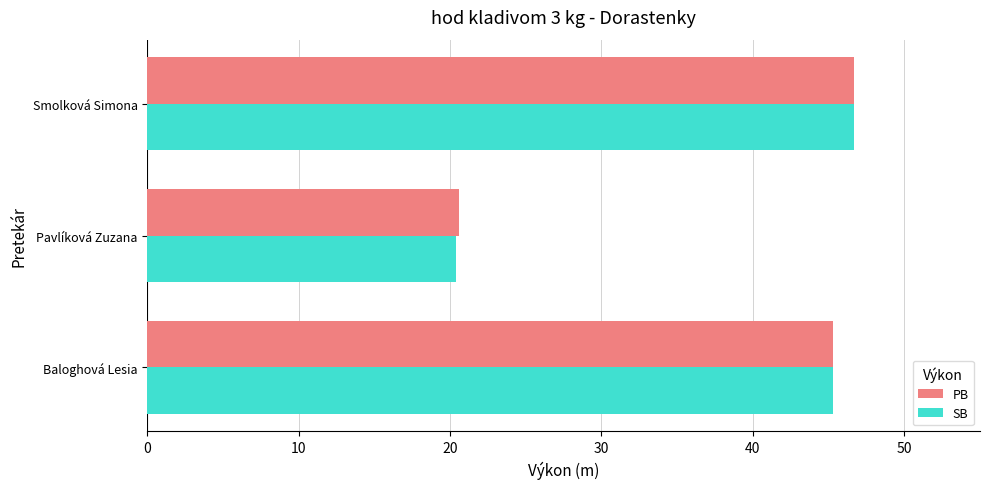

Read the PB value at Pavlíková Zuzana.

20.6